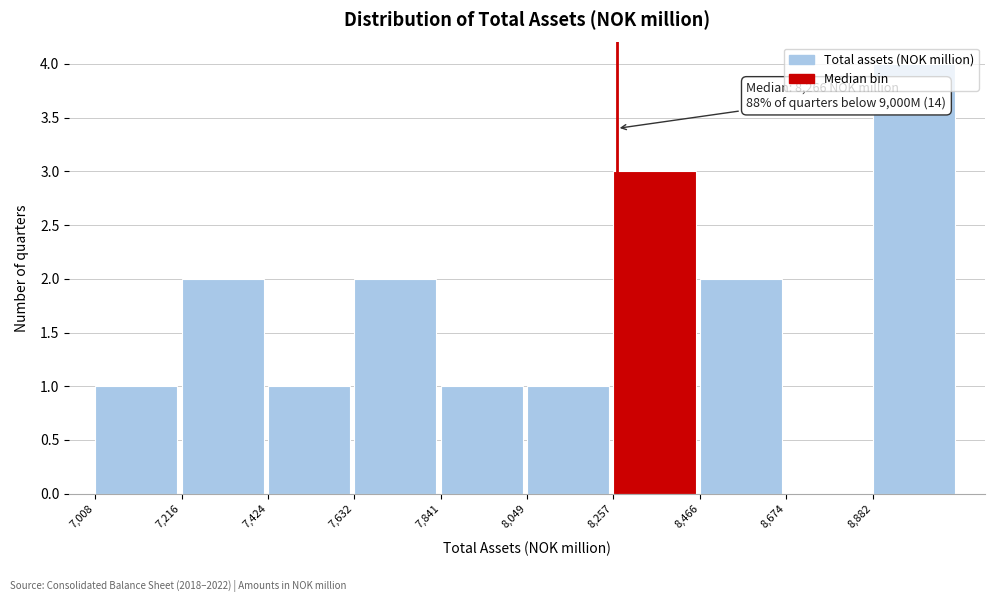

Over which range of the x-axis is the bar tallest?

8900 to 9100